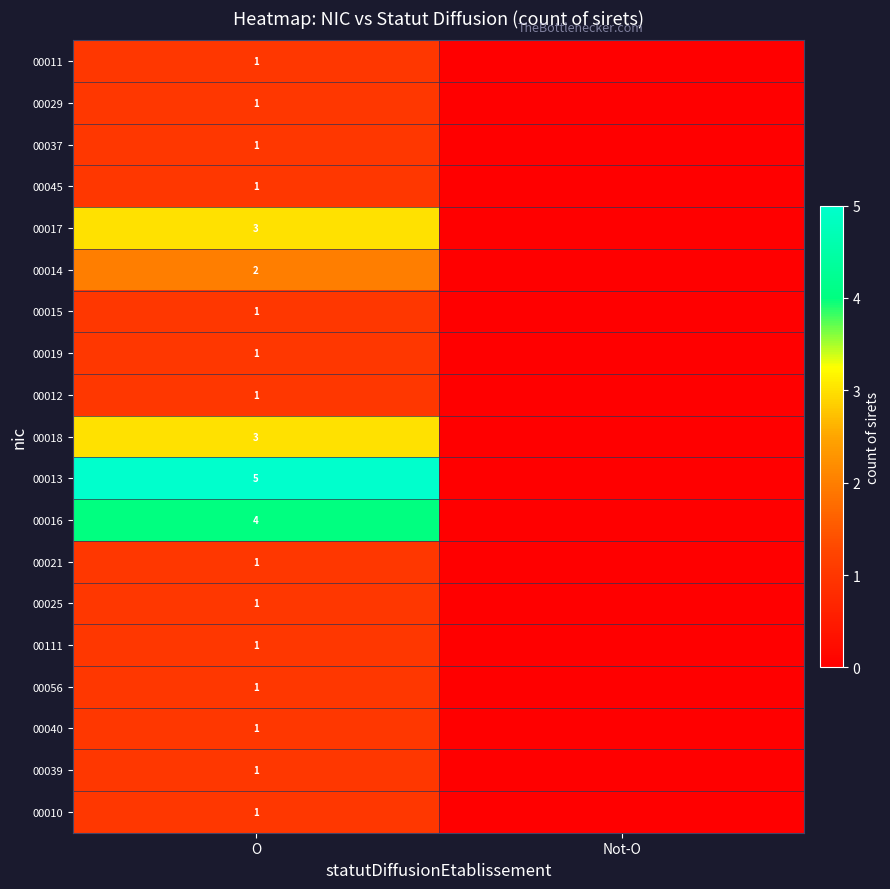

Is the value of 00014 at O greater than the value of 00111 at O?

Yes